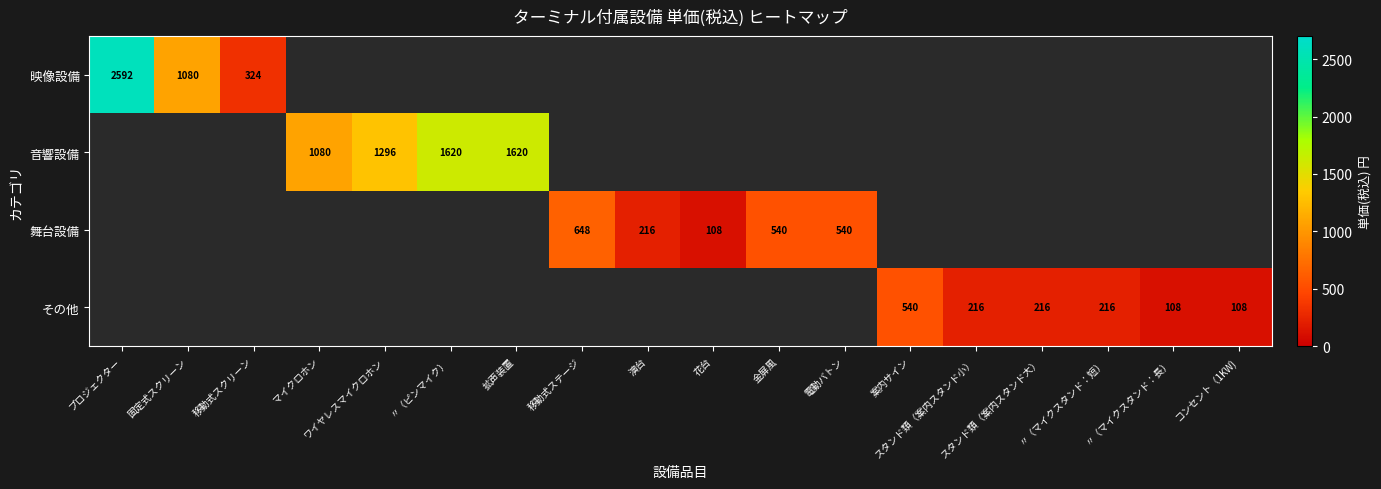

The その他 series shows 935 at 案内サイン. True or false?

False